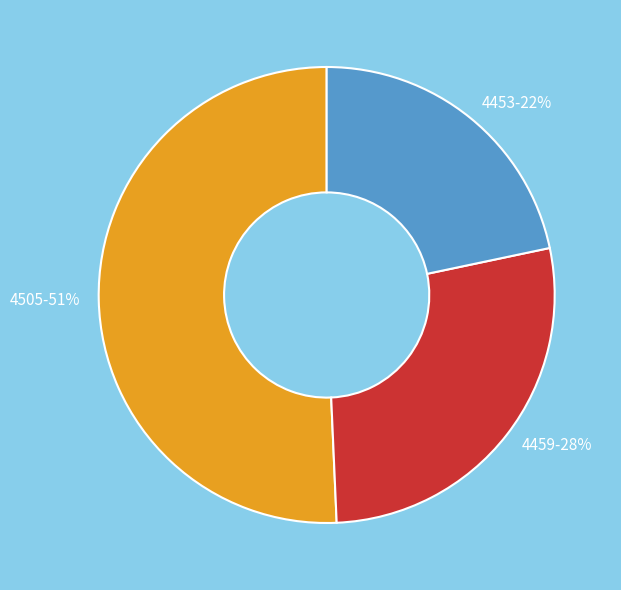

Which slice is the smallest?

4453